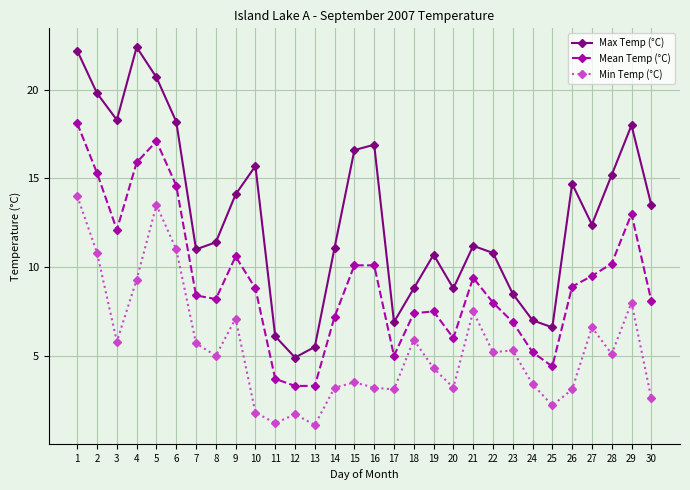

At which label does Mean Temp (°C) first exceed 8?

1